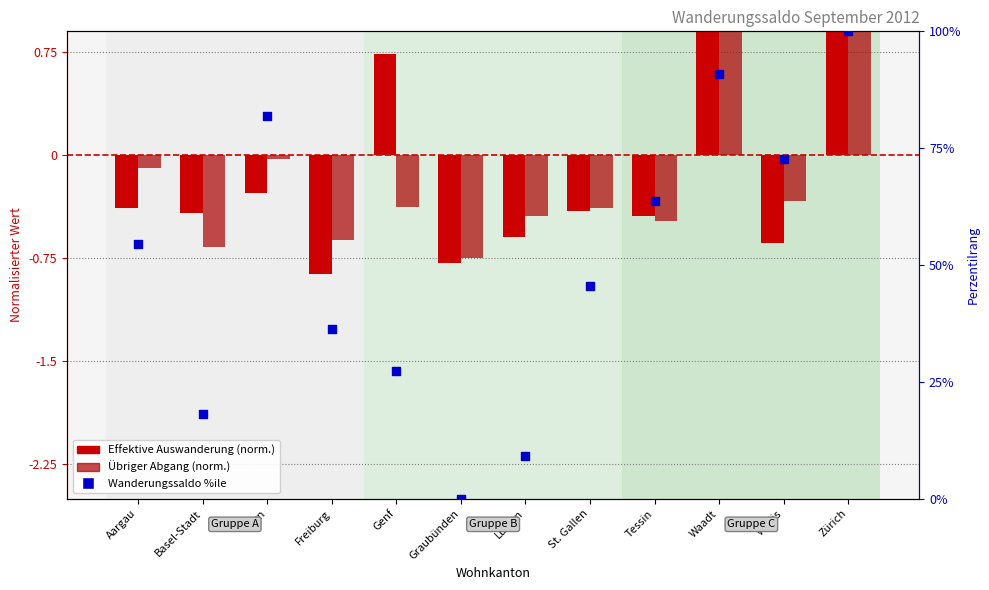

What are all the series names shown in the legend?

Effektive Auswanderung (norm.), Übriger Abgang (norm.), Wanderungssaldo percentile